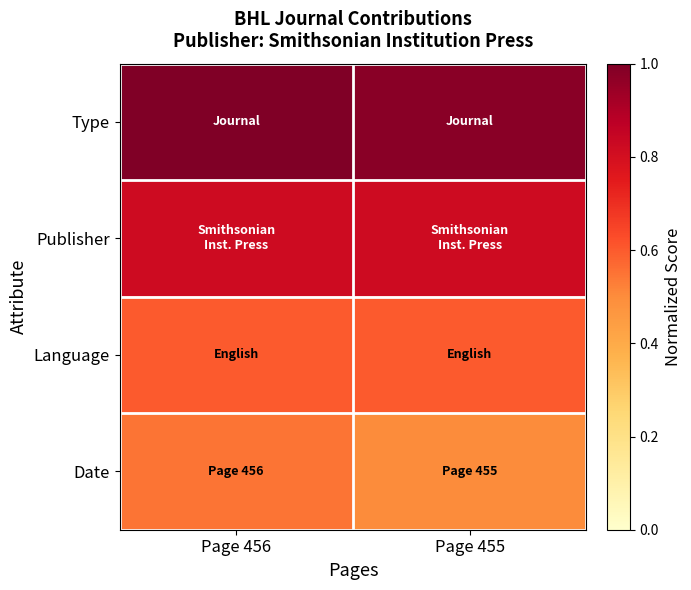

List the series in order of their overall mean, highest first.

Type, Publisher, Language, Date